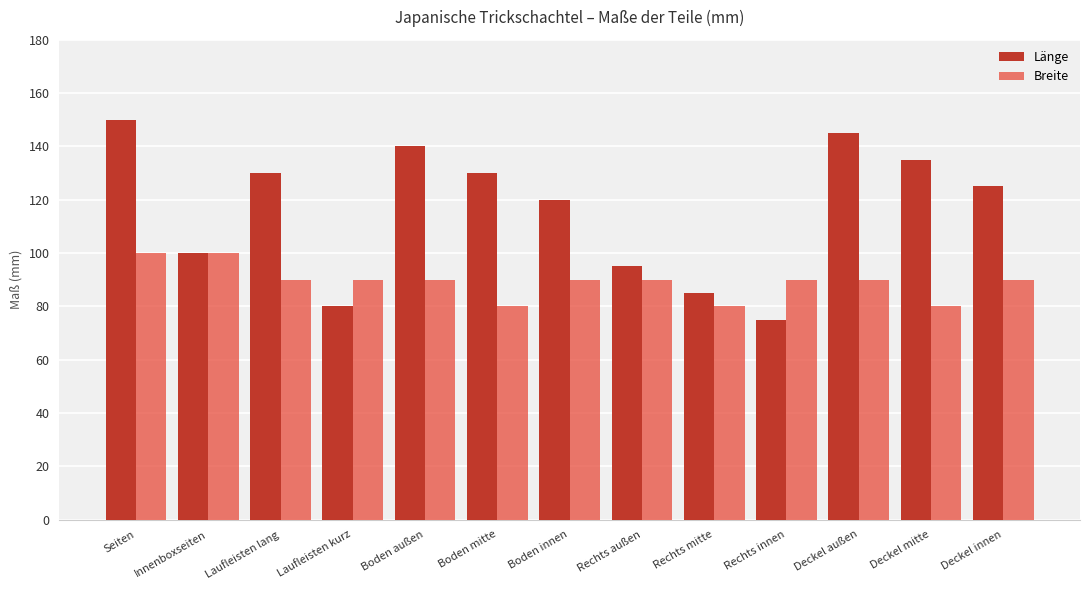

What is the label of the 5th bar from the right?

Rechts mitte